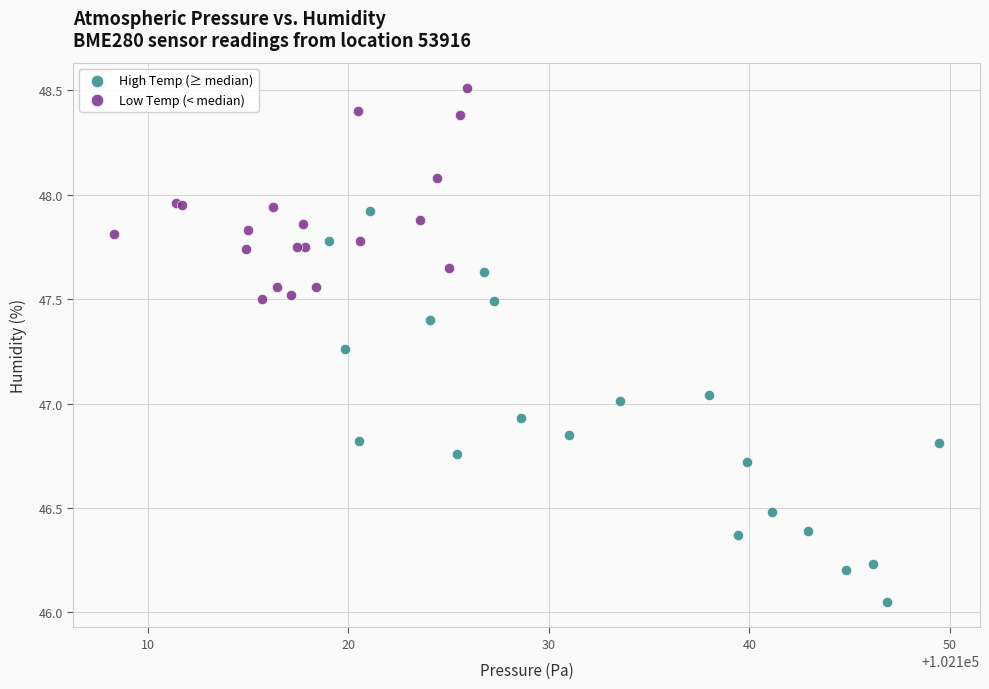

Which series contains the lowest Y value?

High Temp (≥ median)